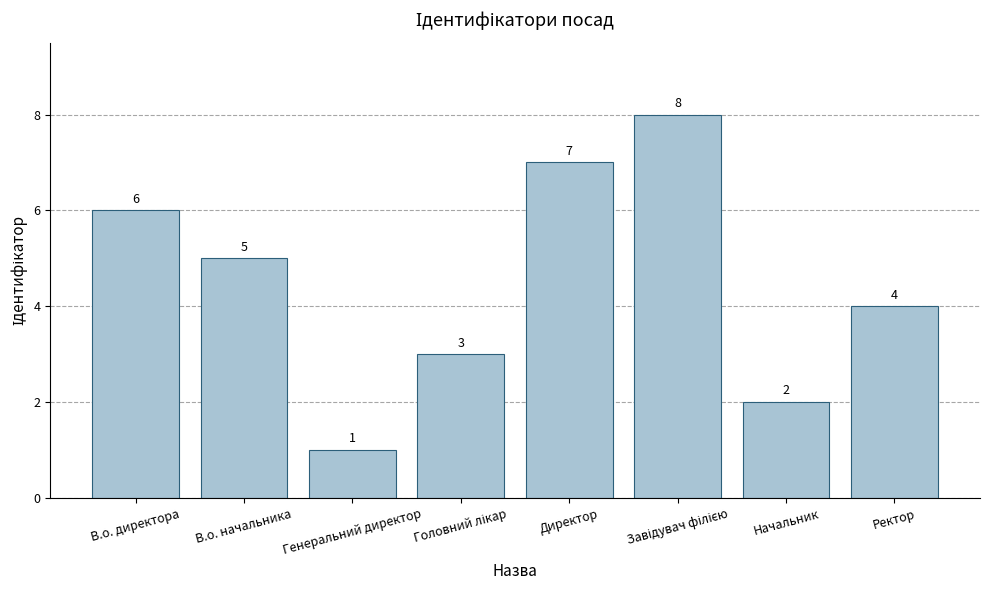

What is the difference between the values at Генеральний директор and Начальник?

1